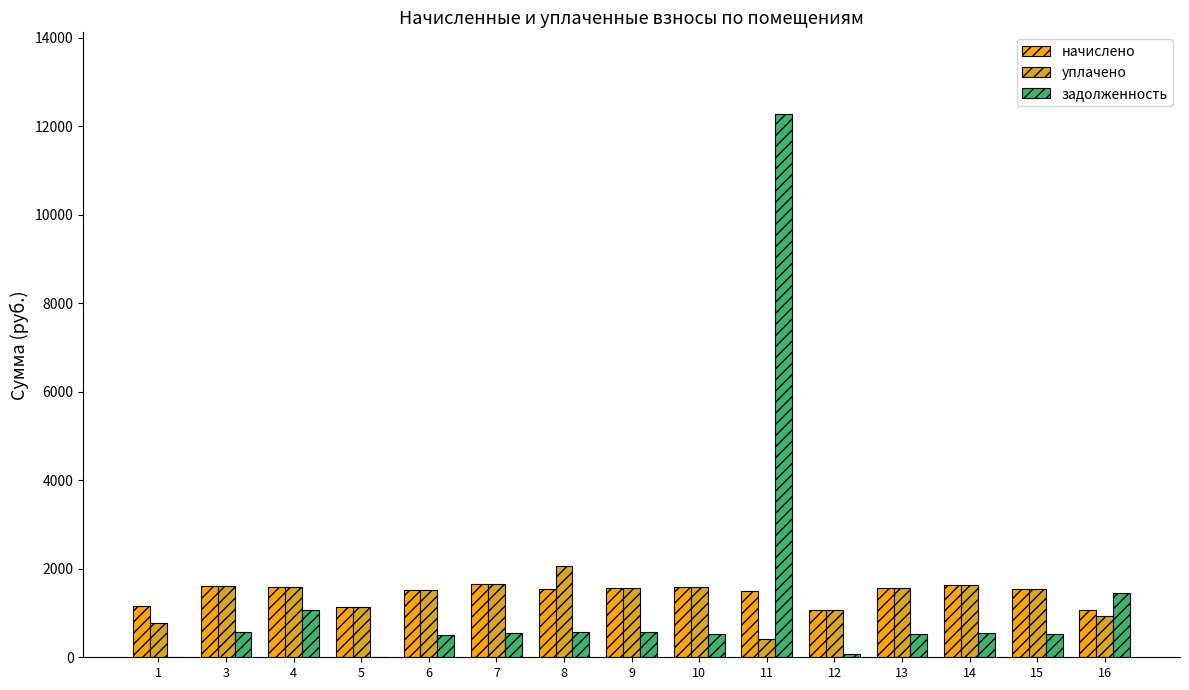

Is the value of задолженность at 14 greater than the value of начислено at 5?

No